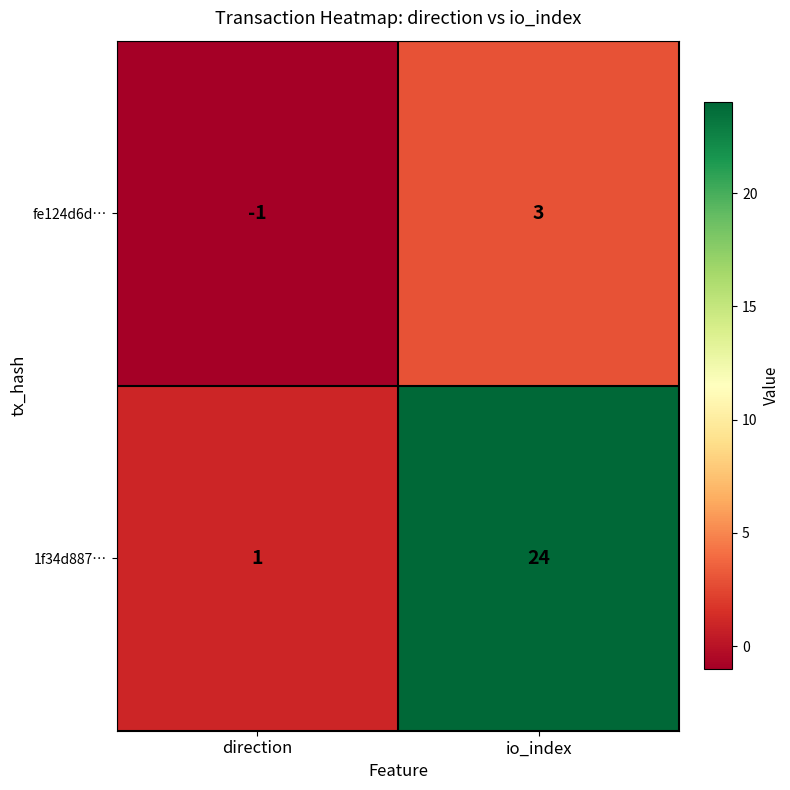

Count the number of data series in this chart.

2